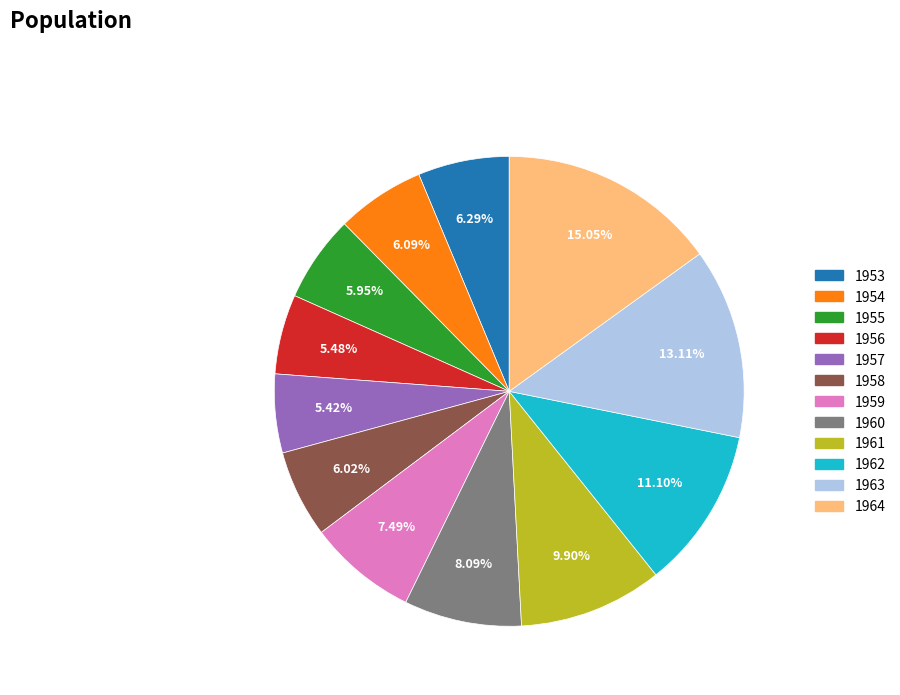

True or false: 1961 accounts for 10% of the total.

True